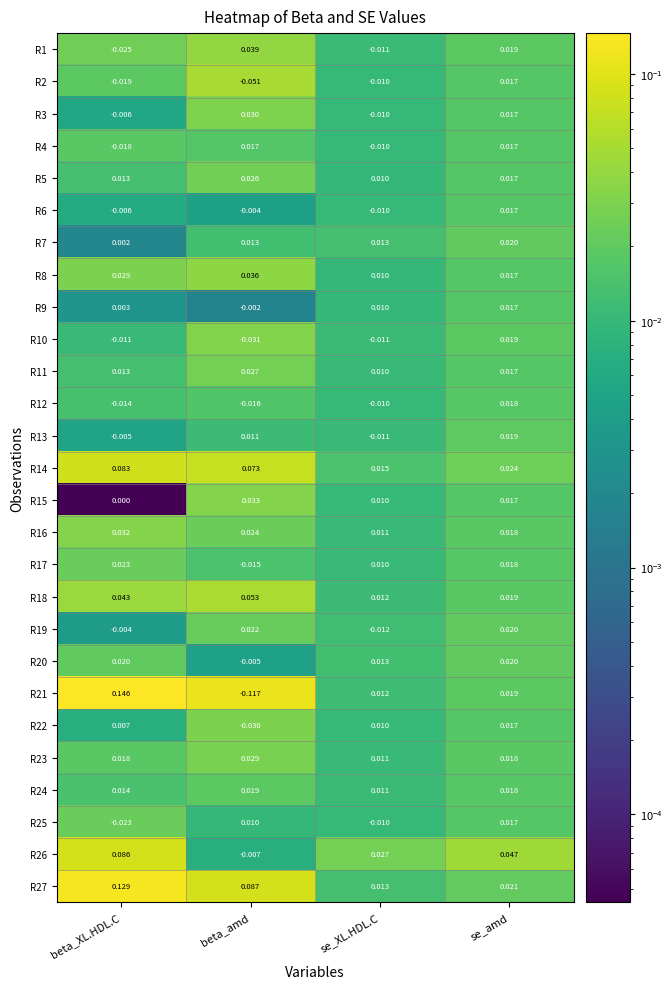

Between beta_XL.HDL.C and se_XL.HDL.C, which series saw the biggest shift?

R21